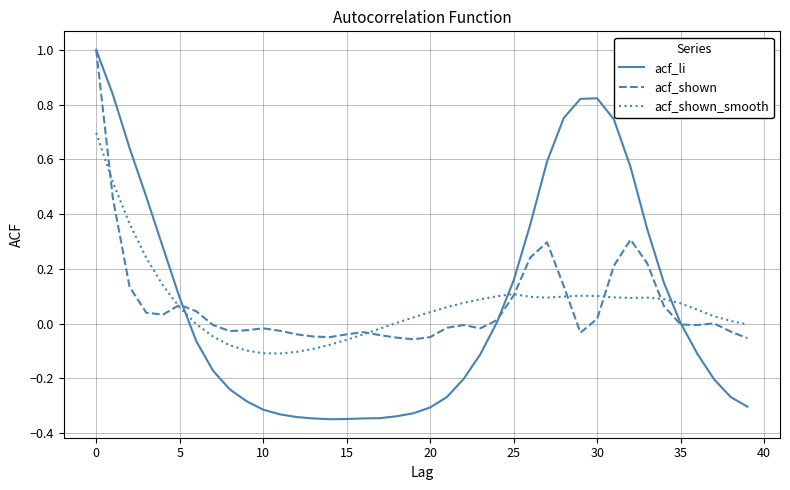

List the series in order of their overall mean, lowest first.

acf_shown_smooth, acf_li, acf_shown